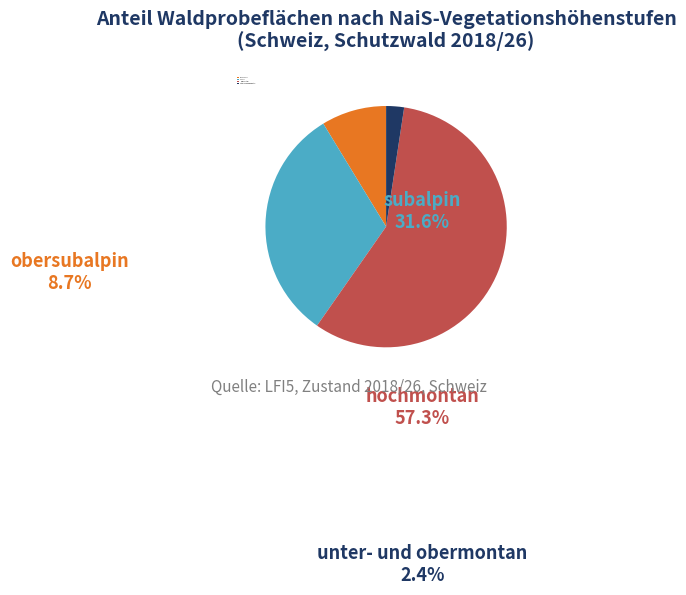

Approximately how many times larger is the value at subalpin compared to hochmontan?

0.6